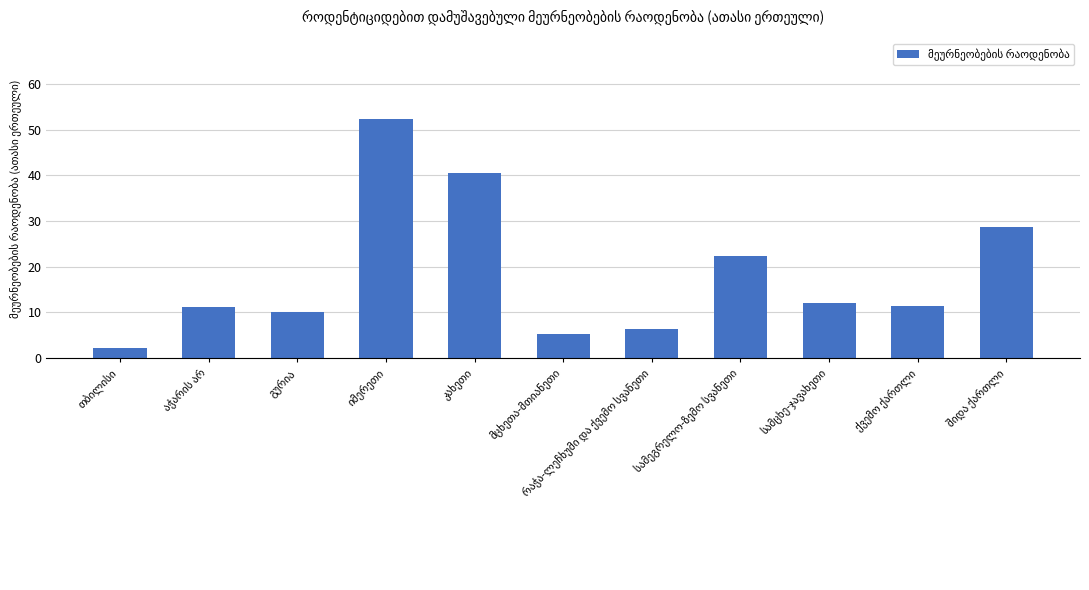

What is the value of the 10th bar from the left?

11.3